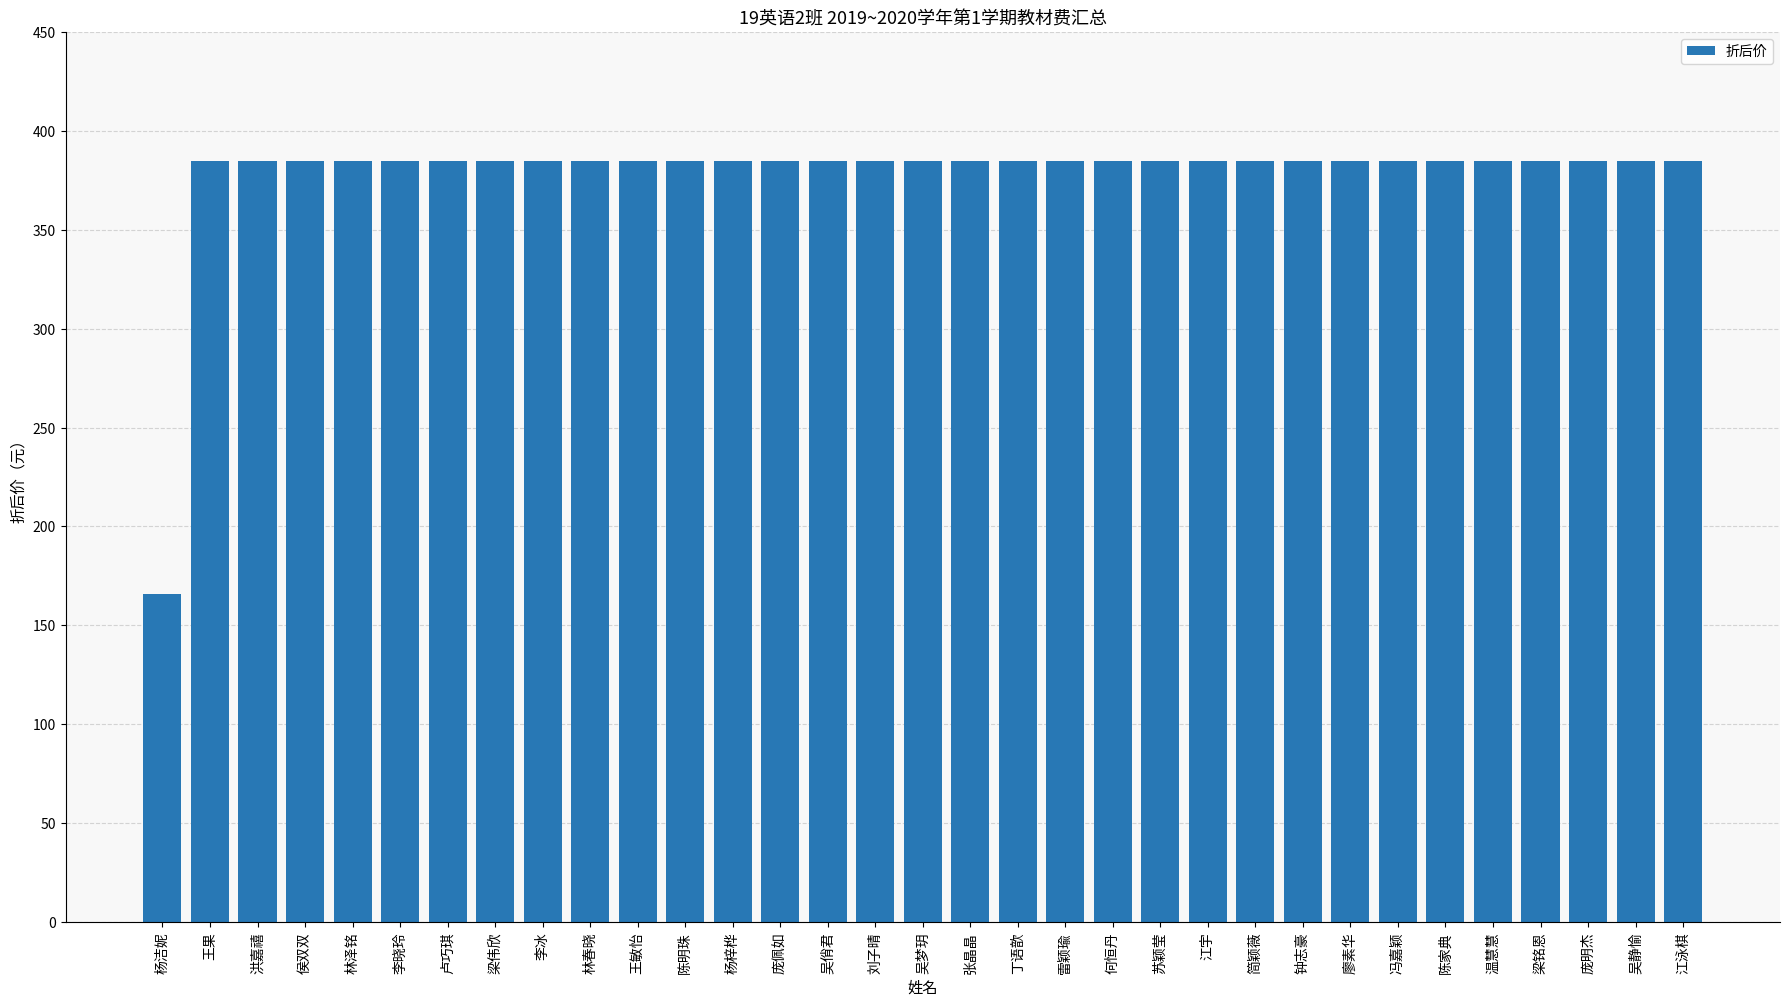

Are the bars horizontal?

No